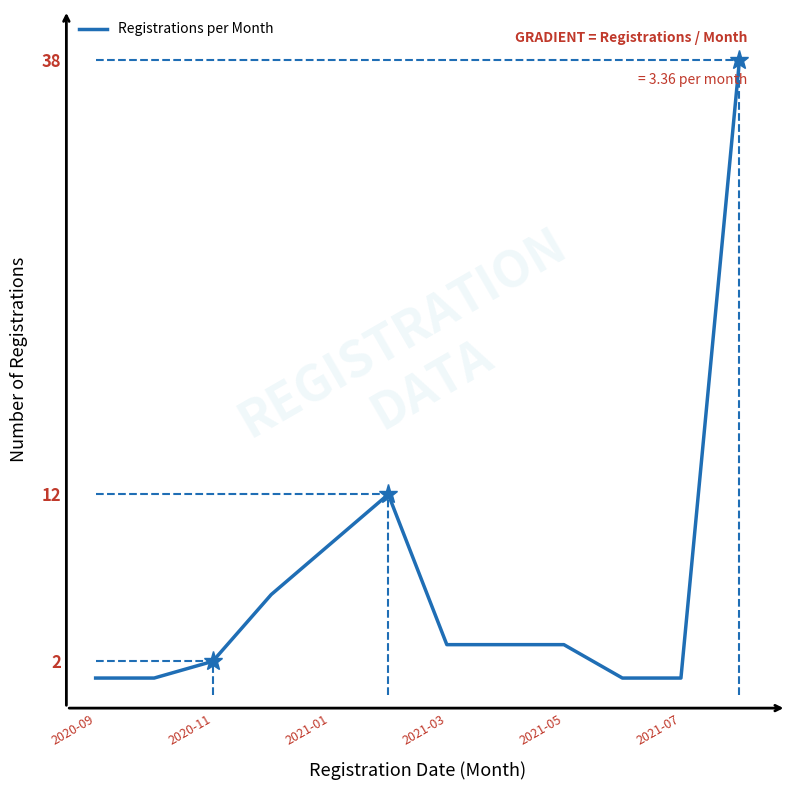

What is the difference between the maximum and minimum values?

37